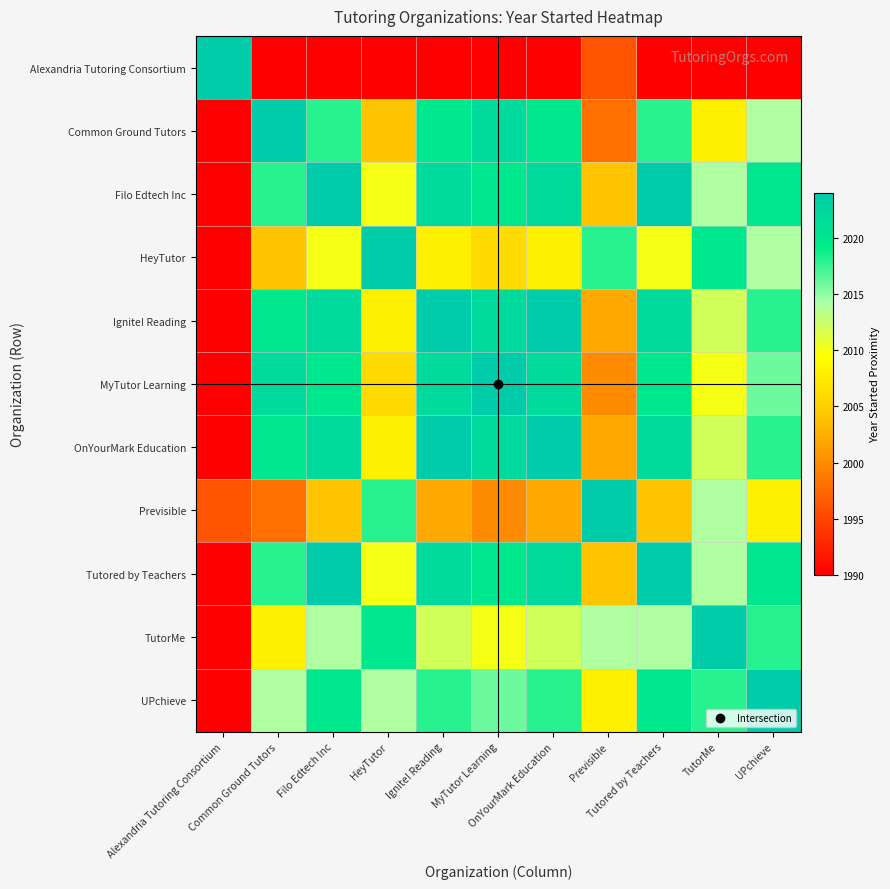

What is the difference between the highest and lowest values at Previsible?

28